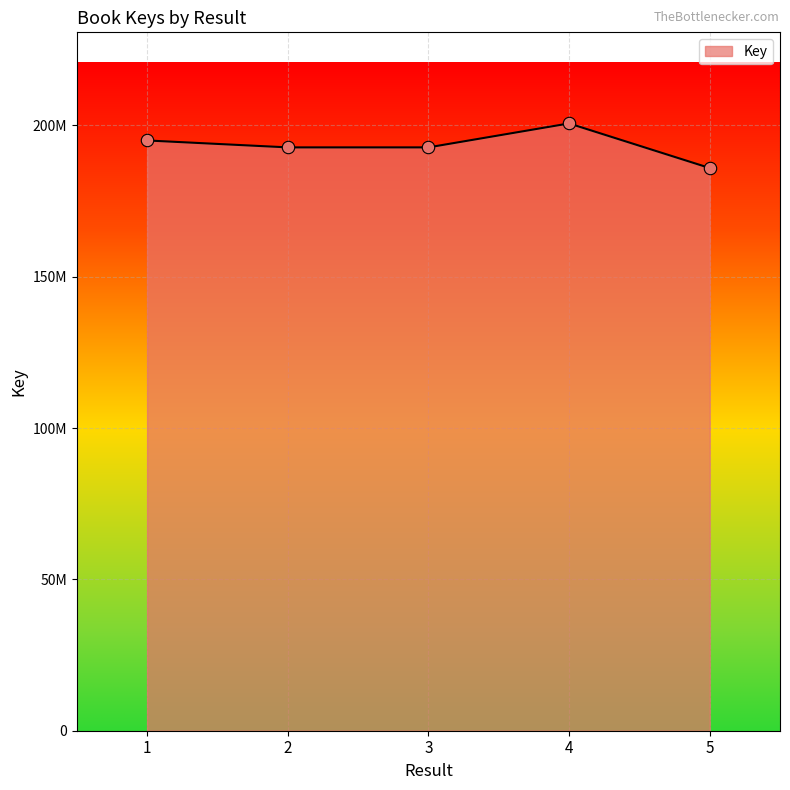

Approximately how many times larger is the value at 3 compared to 5?

1.0